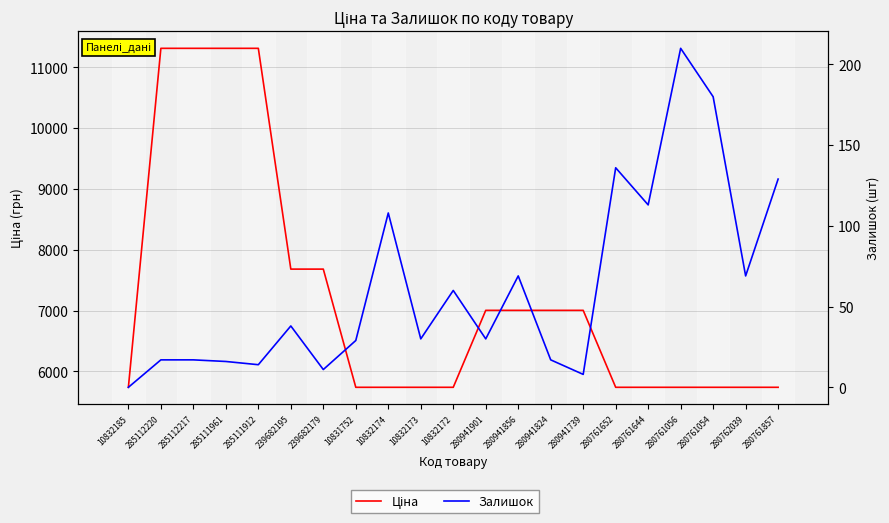

Between 285112220 and 285112217, which series saw the biggest shift?

Ціна